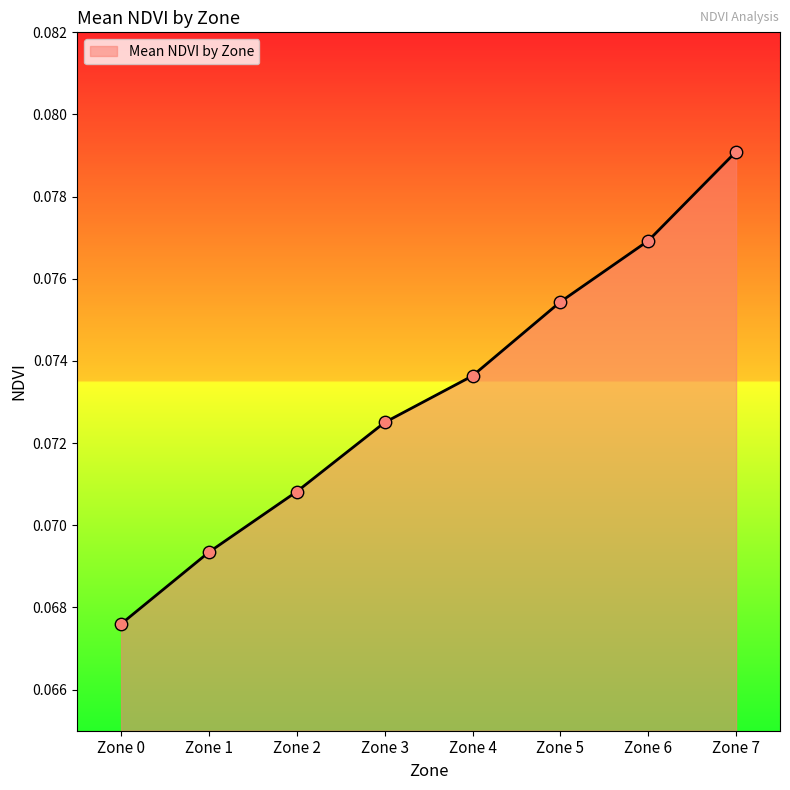

Between Zone 3 and Zone 5, which is larger?

Zone 5